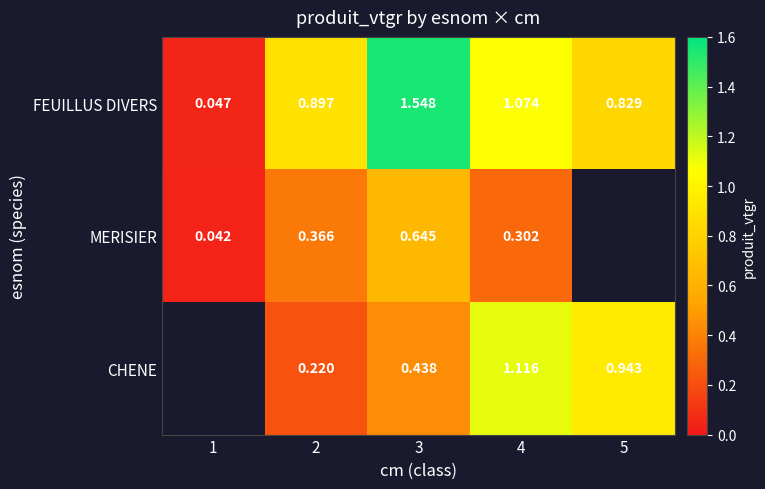

At 4, list the series in order from largest to smallest.

CHENE, FEUILLUS DIVERS, MERISIER